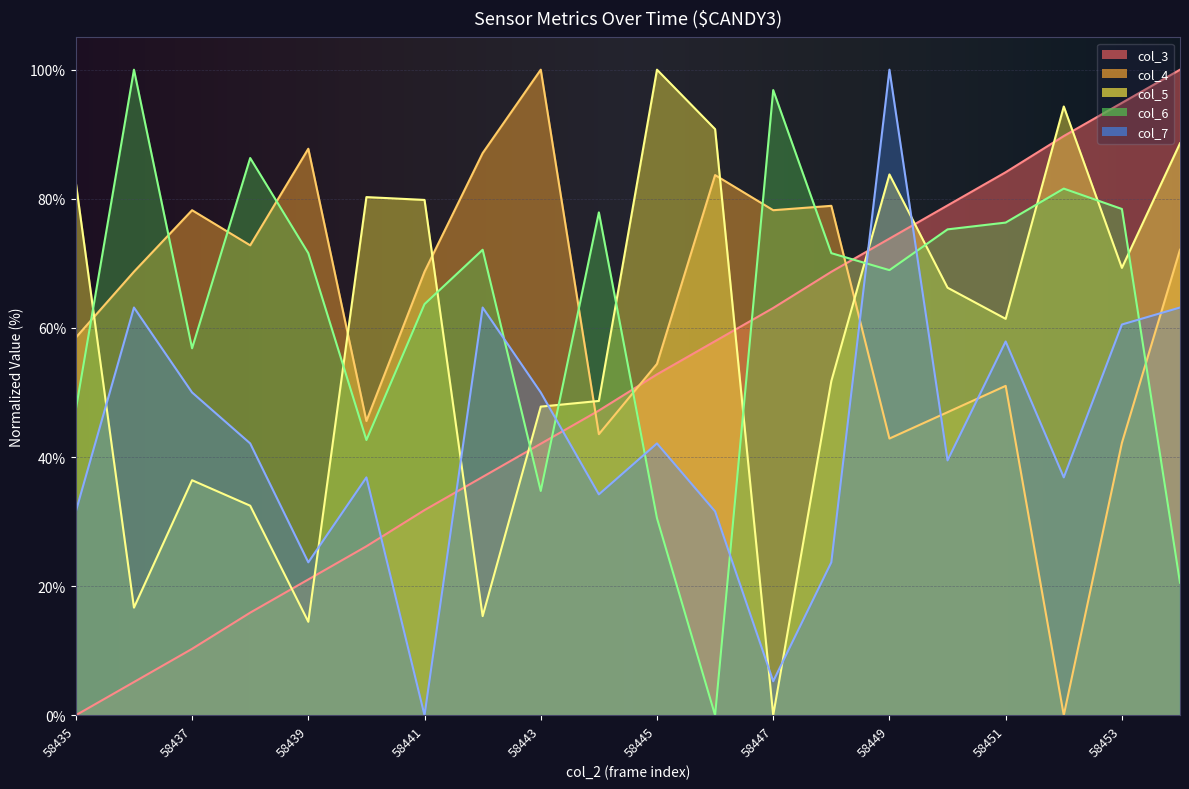

True or false: col_4 has a value of 40.8 at 58448.

False